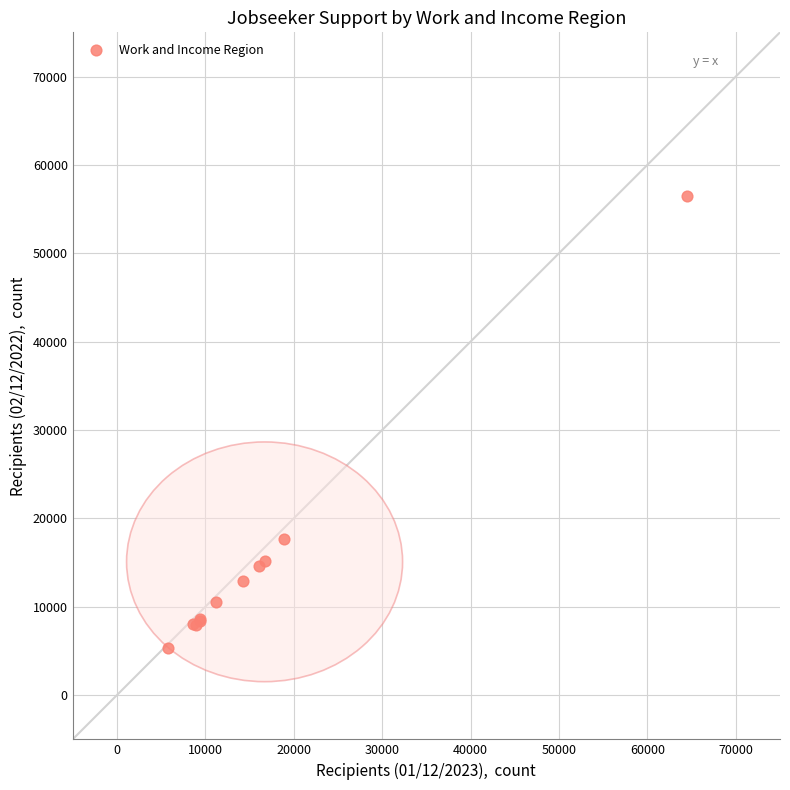

What Y value in the scatter plot is closest to 30931?

17673